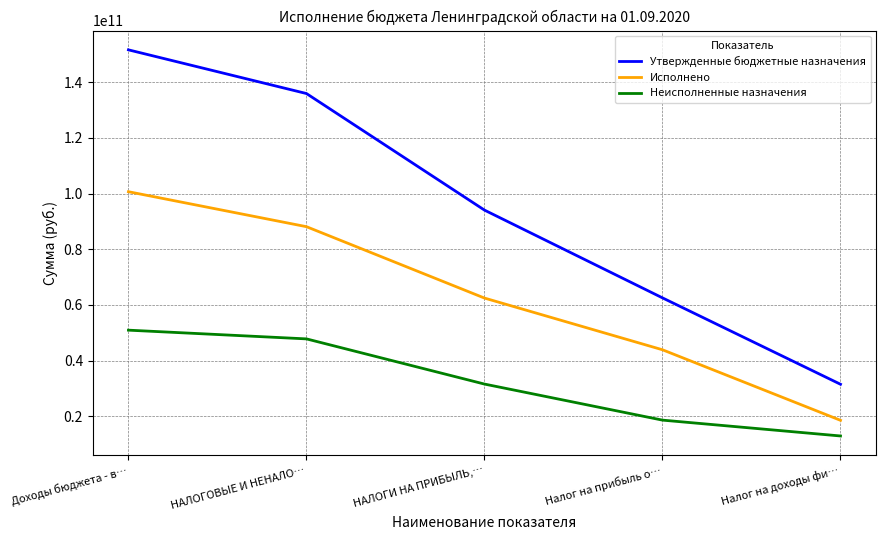

What is the difference between the second highest and minimum values in the Утвержденные бюджетные назначения series?

104378192700.0